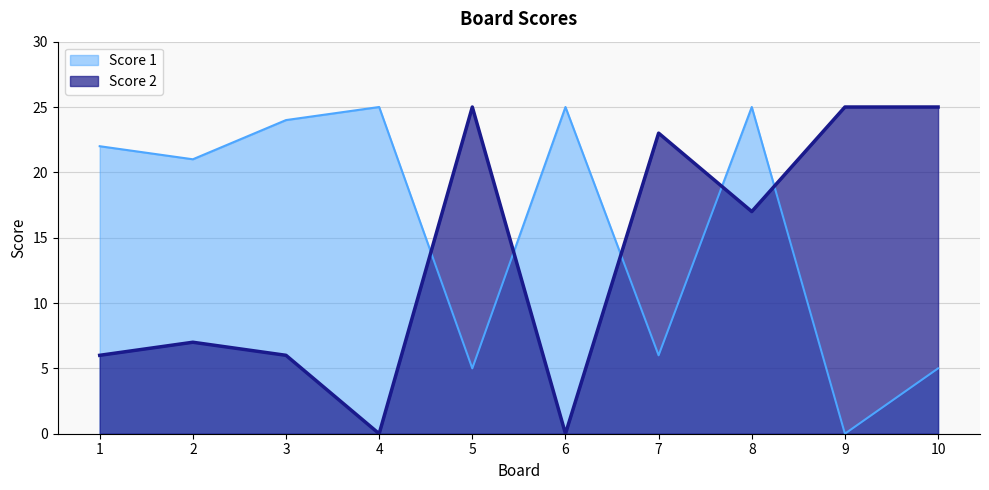

What is the total value across all series at 1?

28